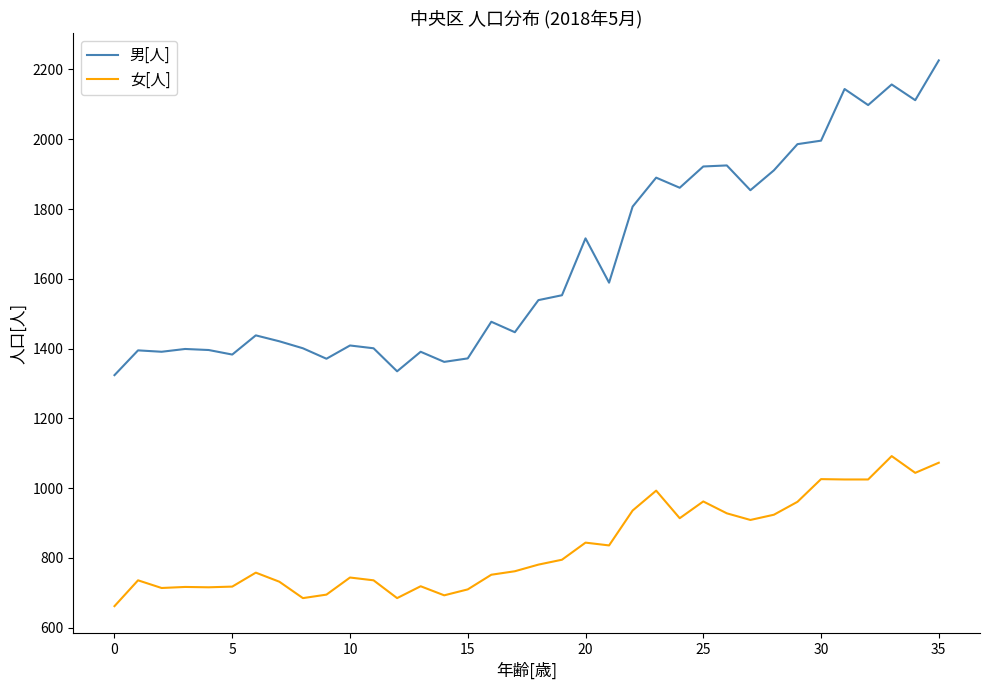

True or false: 男[人] and 女[人] intersect in this chart.

False